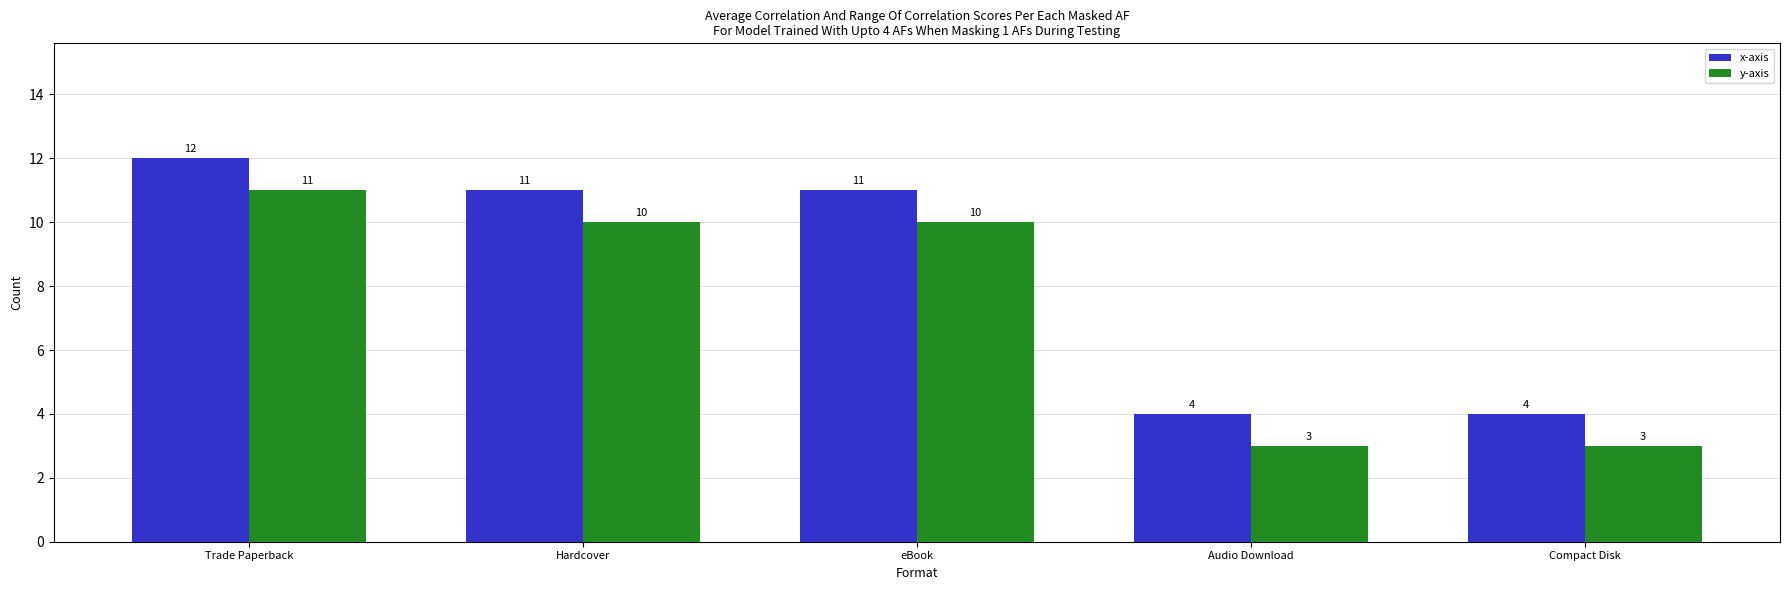

At which label does x-axis reach its peak?

Trade Paperback